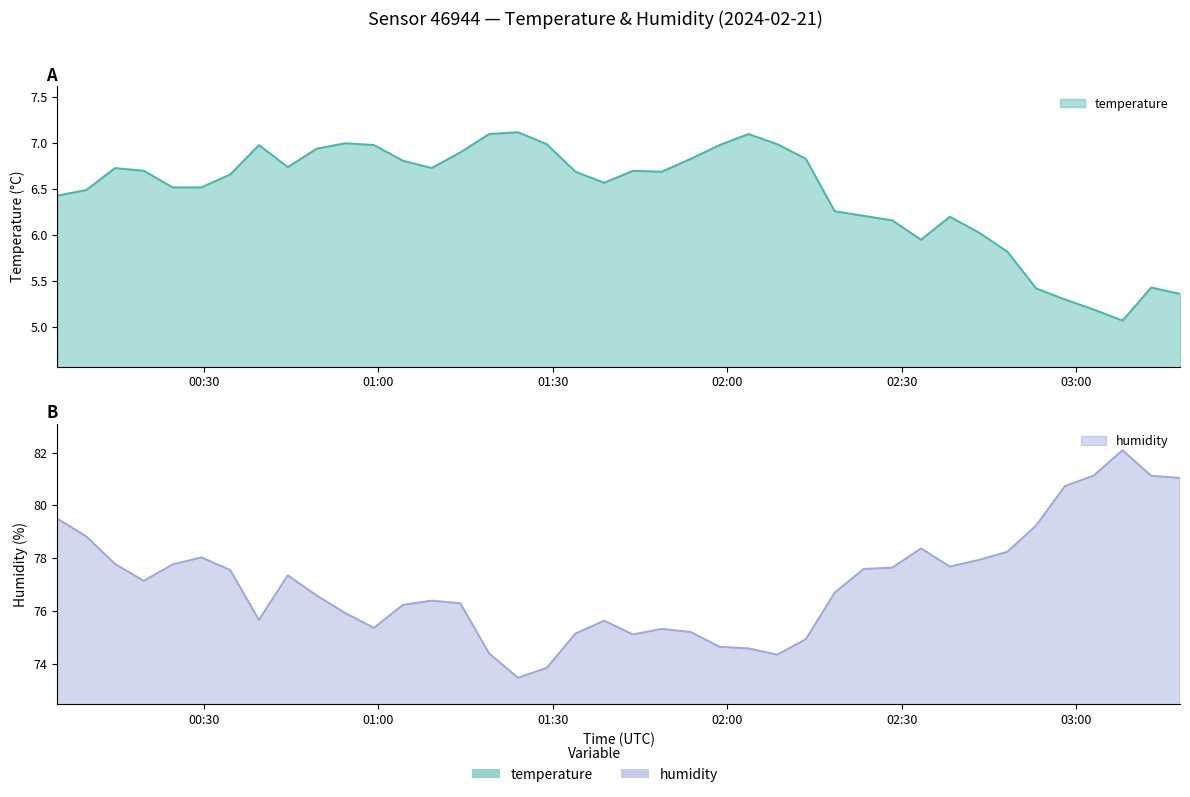

At which category does humidity reach its first local peak?

2024-02-21T00:29:33